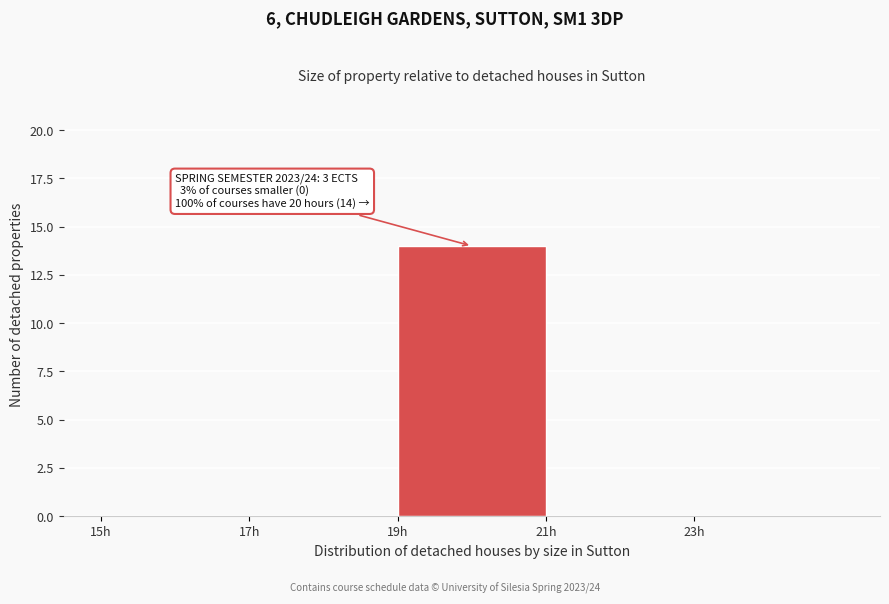

Over which range of the x-axis is the bar tallest?

19 to 21